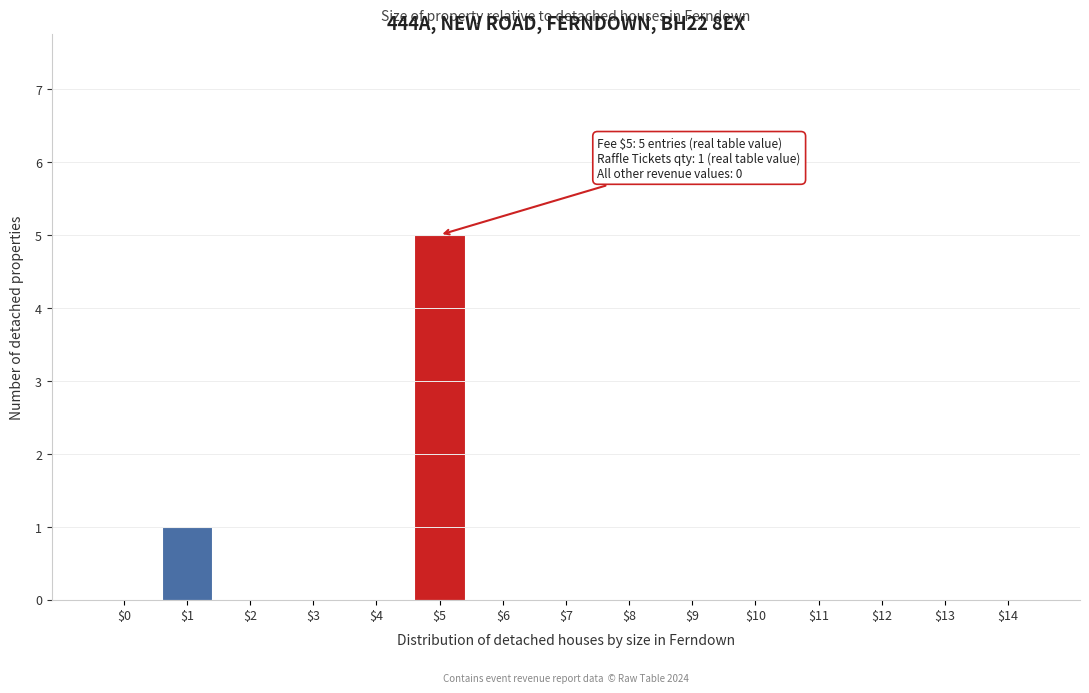

At which label is the value closest to 2?

$1